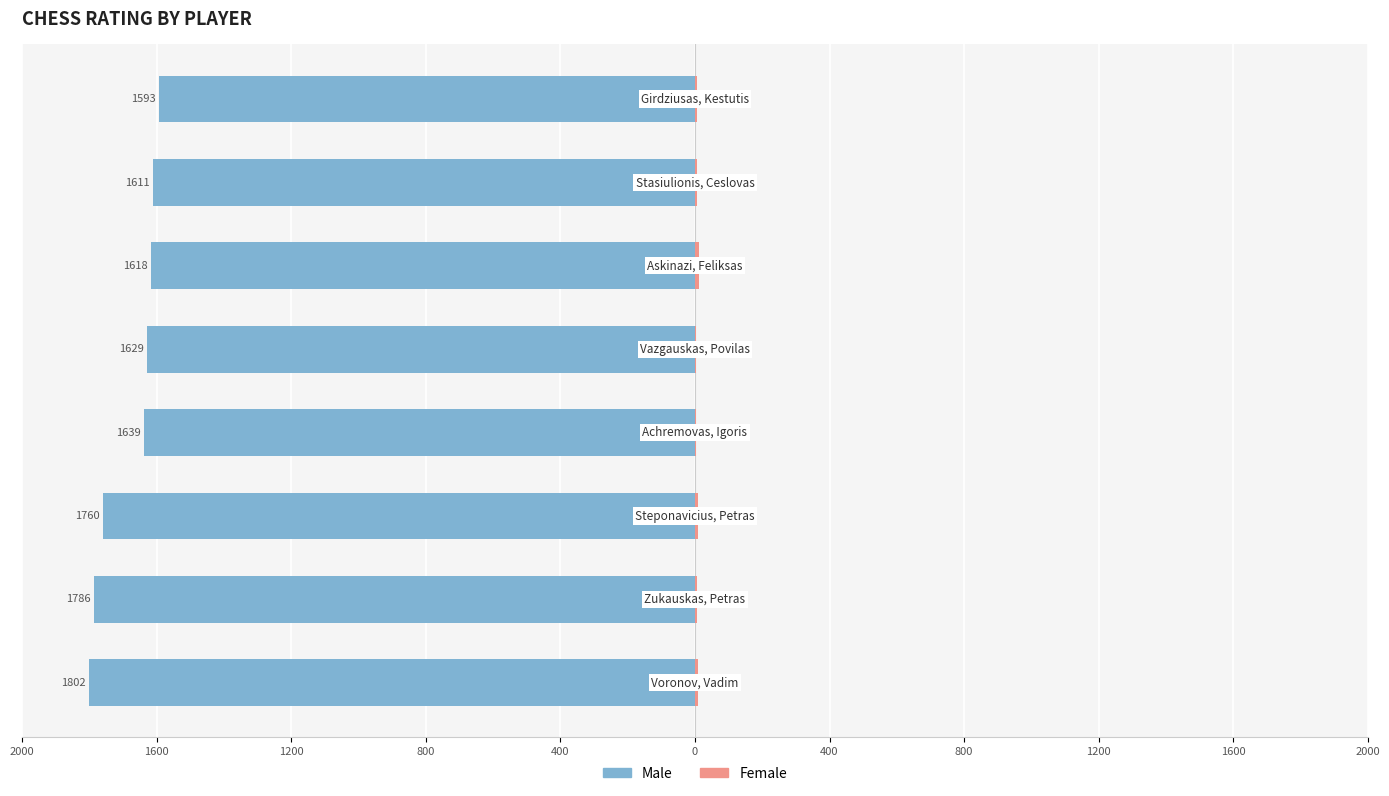

What is the value of the Female bar at the 2nd from the left?

5